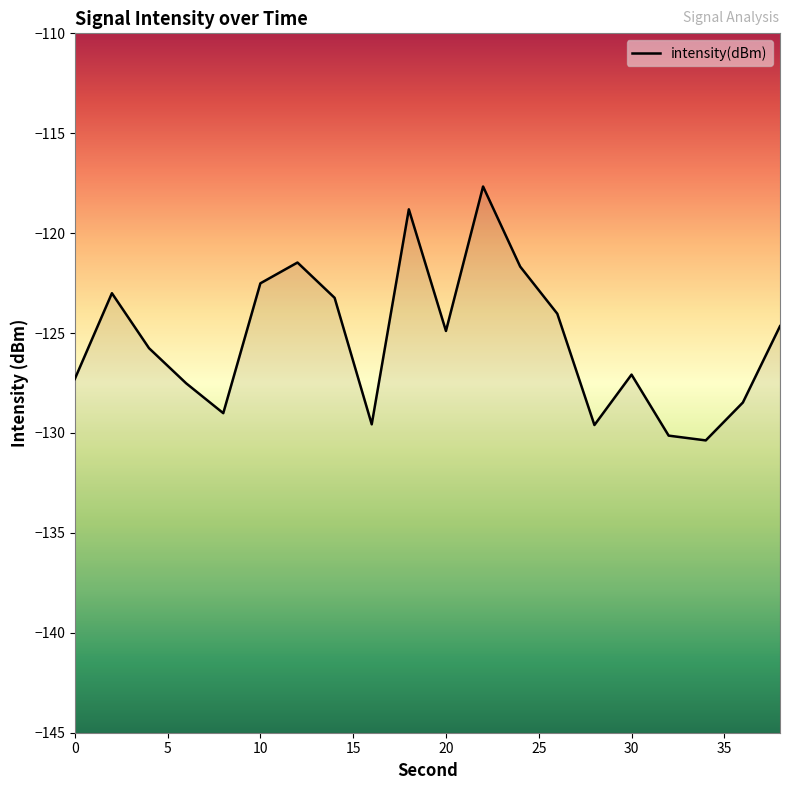

Is it true that the value at 26 is -124.0?

True